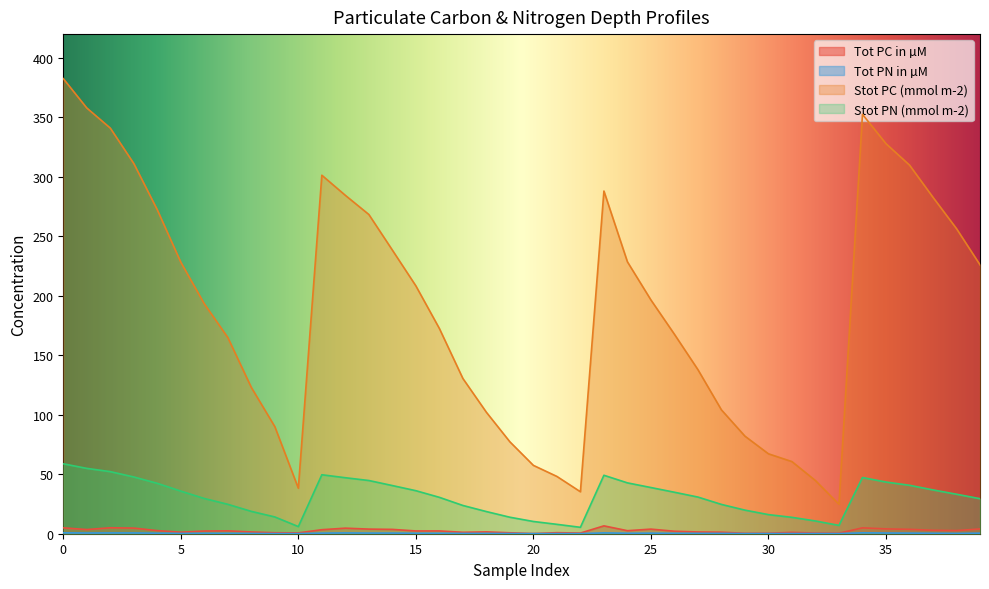

What is the label of the 26th point from the right?

14